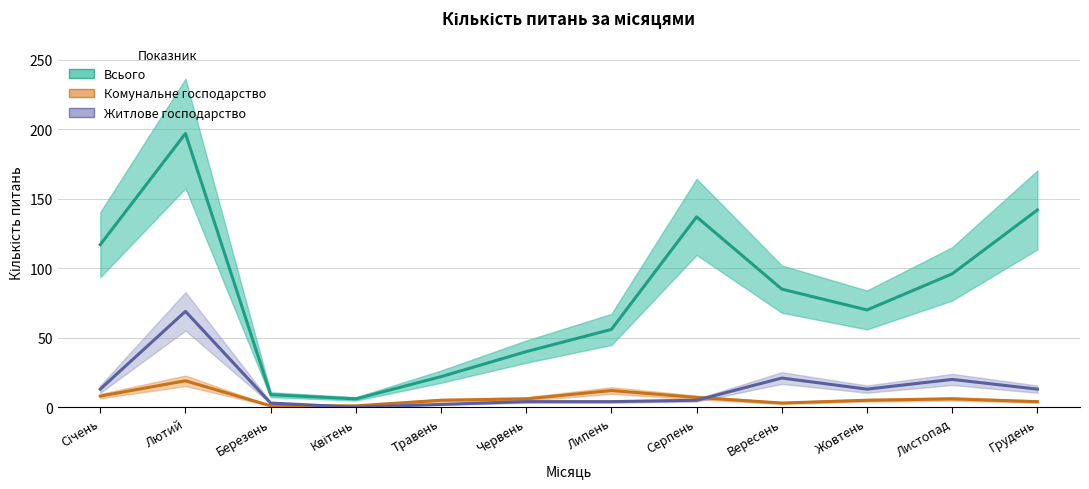

Is it true that Всього equals 22 at Травень?

True